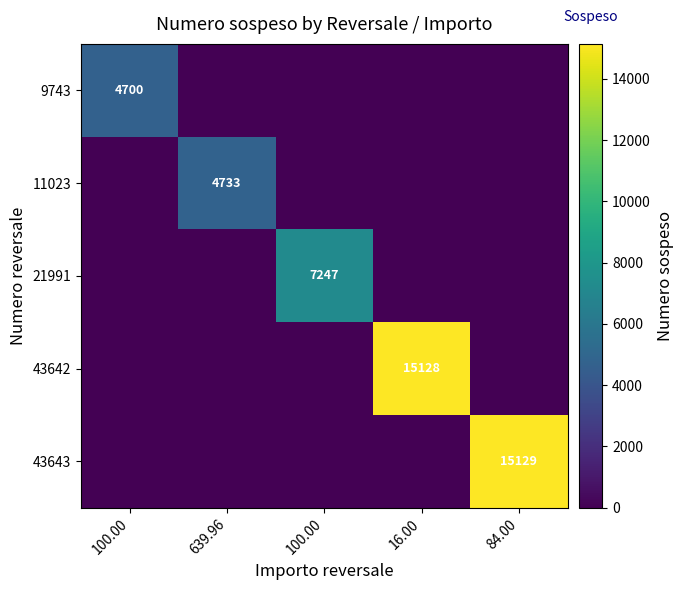

Which has a higher value, 639.96 or 100.00?

100.00